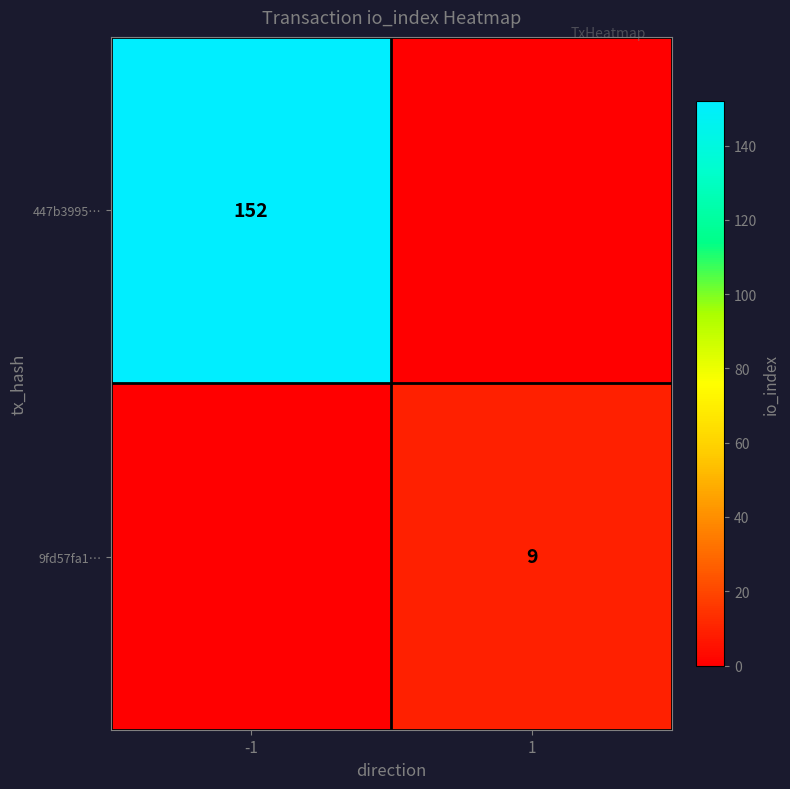

Is the value of 447b3995… at -1 greater than the value of 9fd57fa1… at 1?

Yes